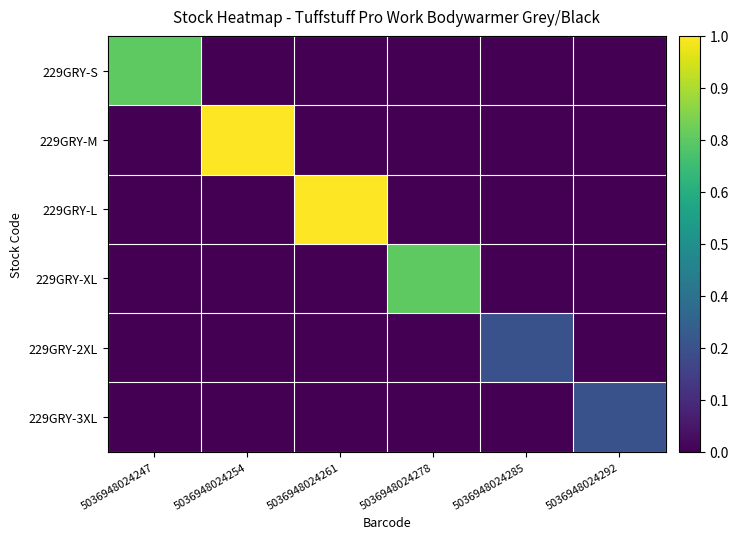

Reading left to right, transcribe all the data shown in this chart.

229GRY-S: 5036948024247=6	5036948024254=0	5036948024261=0	5036948024278=0	5036948024285=0	5036948024292=0
229GRY-M: 5036948024247=0	5036948024254=8	5036948024261=0	5036948024278=0	5036948024285=0	5036948024292=0
229GRY-L: 5036948024247=0	5036948024254=0	5036948024261=8	5036948024278=0	5036948024285=0	5036948024292=0
229GRY-XL: 5036948024247=0	5036948024254=0	5036948024261=0	5036948024278=6	5036948024285=0	5036948024292=0
229GRY-2XL: 5036948024247=0	5036948024254=0	5036948024261=0	5036948024278=0	5036948024285=2	5036948024292=0
229GRY-3XL: 5036948024247=0	5036948024254=0	5036948024261=0	5036948024278=0	5036948024285=0	5036948024292=2